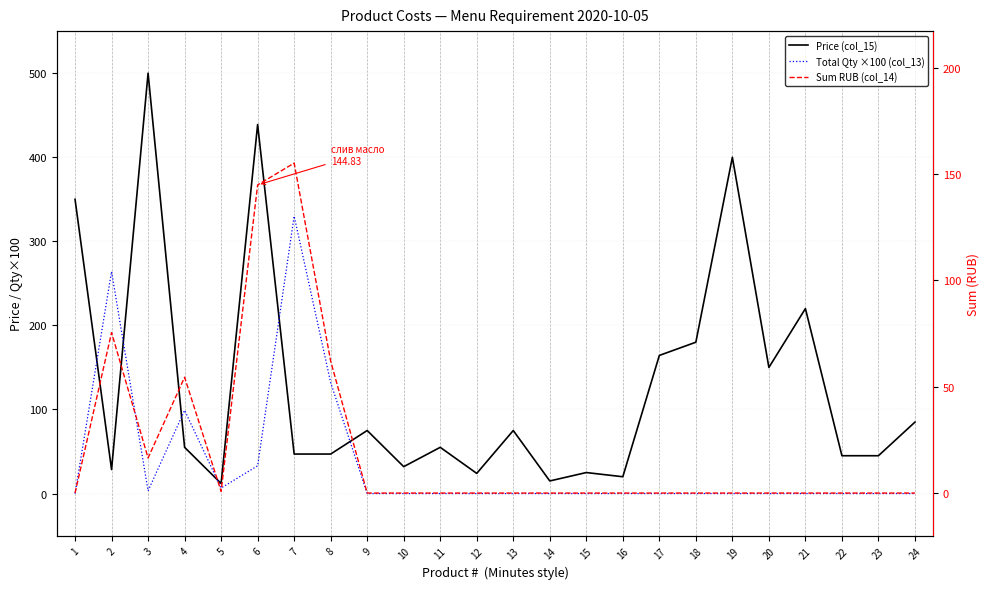

Is the value of Total Qty ×100 (col_13) at 22 greater than the value of Sum RUB (col_14) at 3?

No